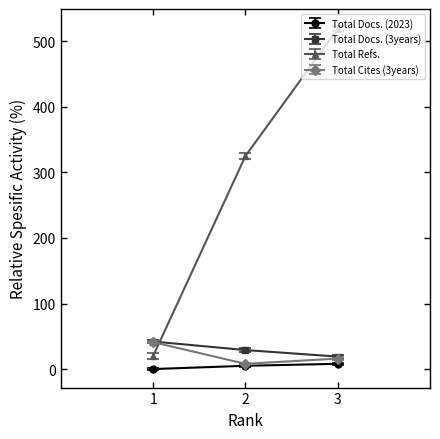

Rank the categories by Total Refs. value from lowest to highest.

1, 2, 3